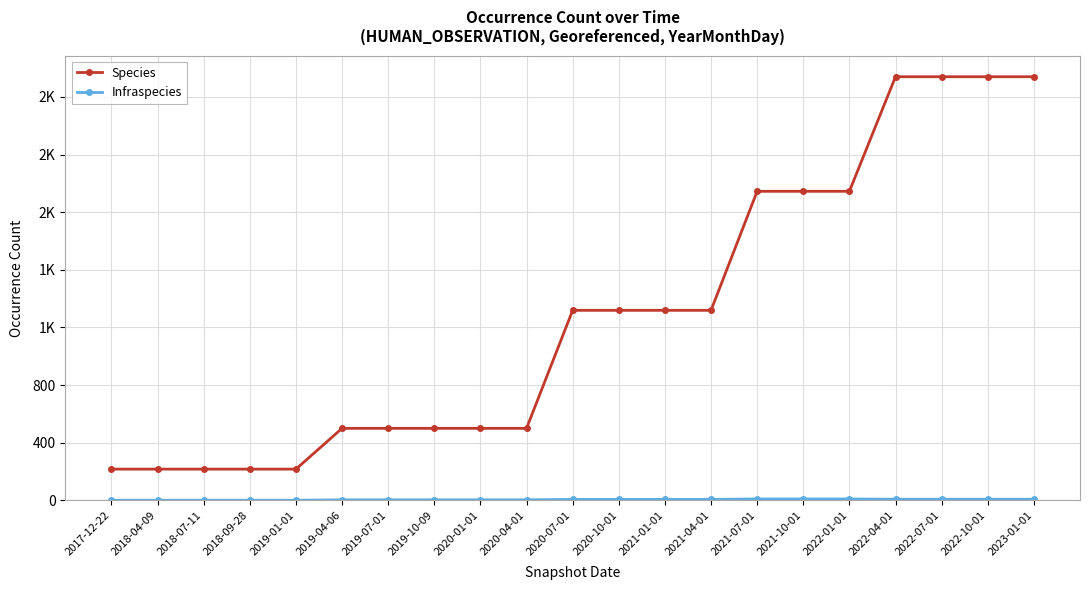

Is this an area chart (filled region under the line)?

No